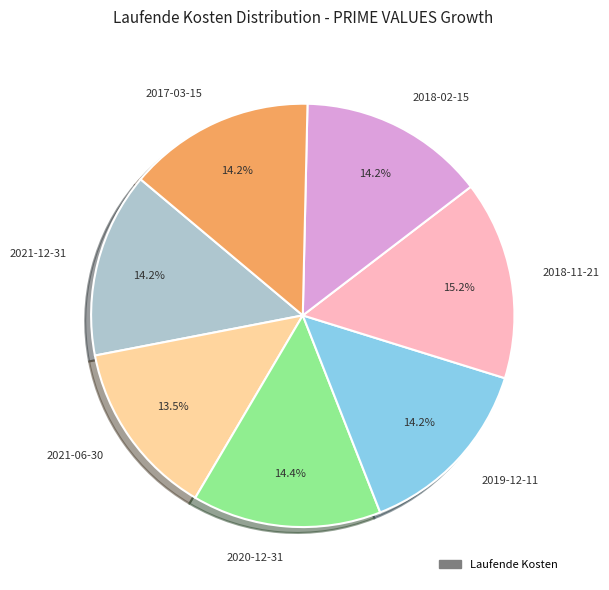

Combined, what portion of the pie is 2021-12-31 and 2017-03-15?

28.4%